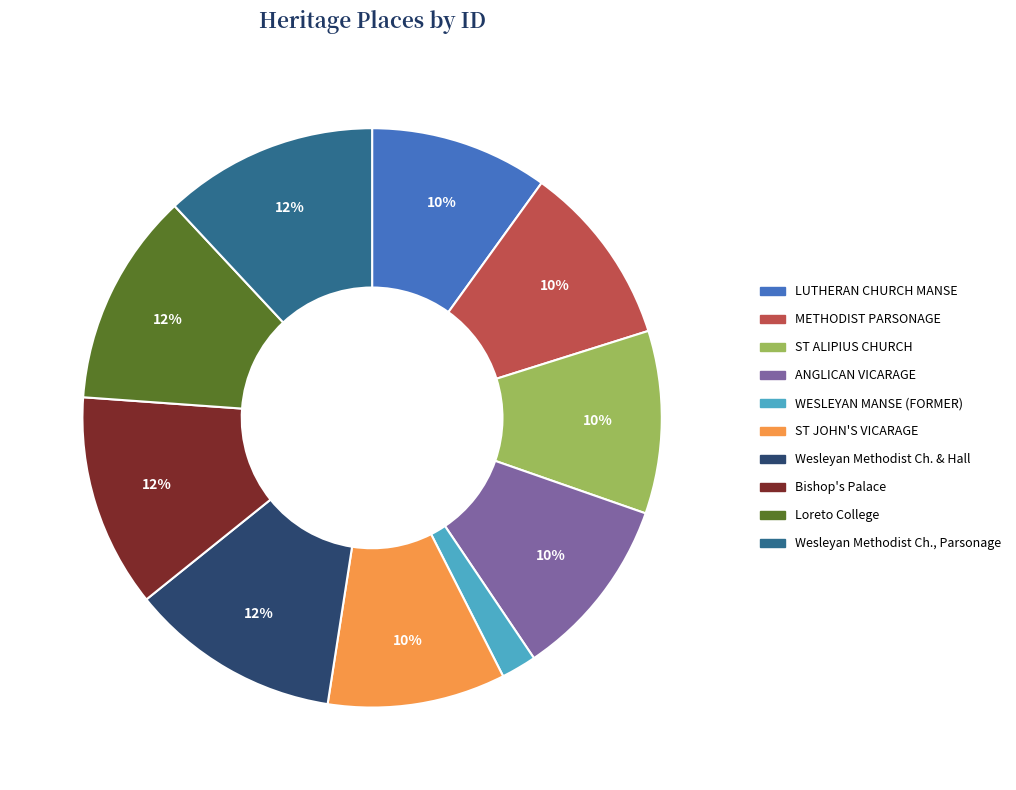

What is the smallest slice in the pie chart?

WESLEYAN MANSE (FORMER)